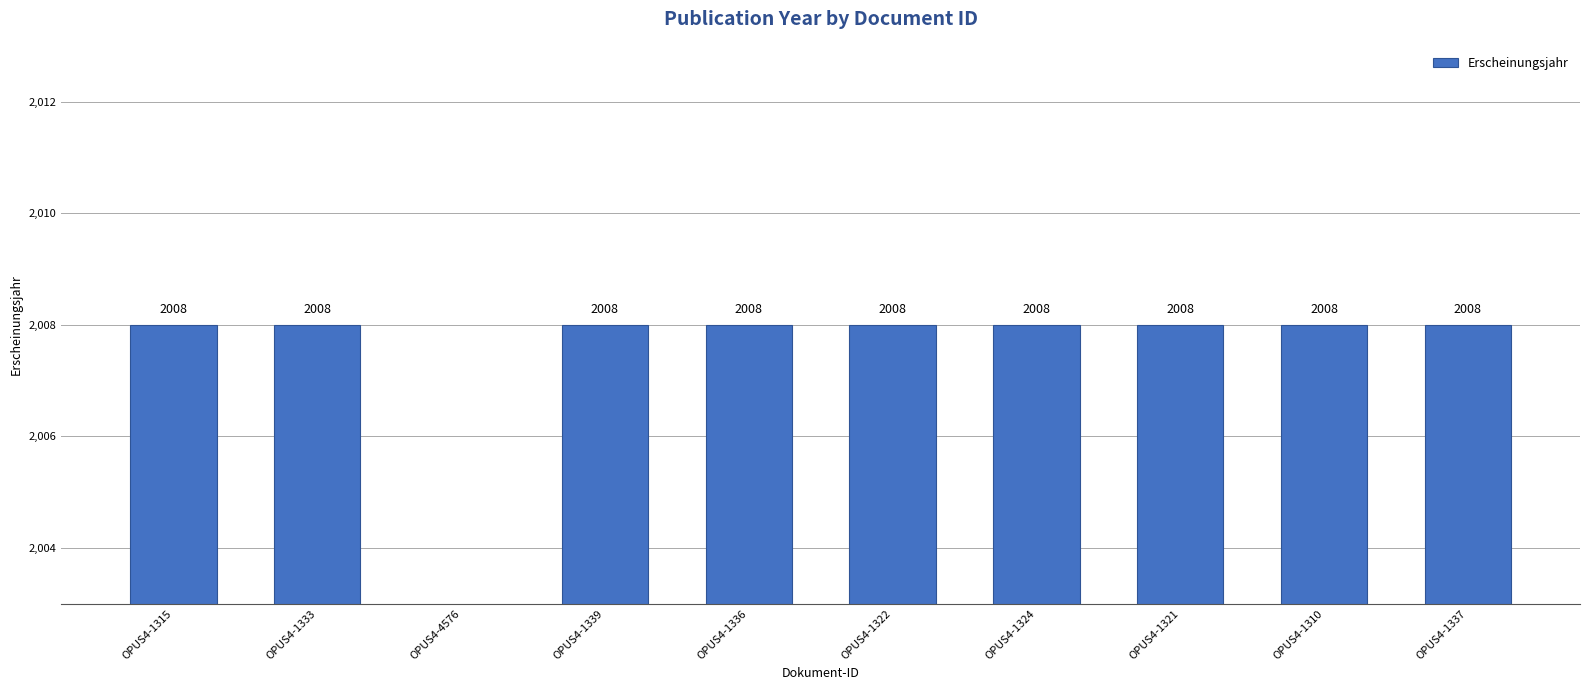

Which label corresponds to the largest value in the chart?

OPUS4-1315